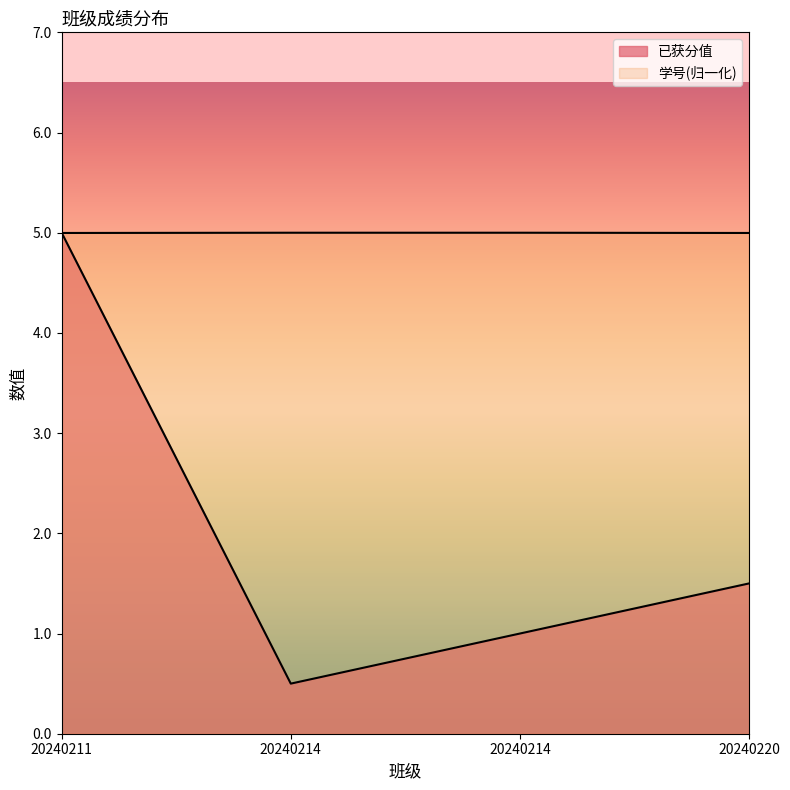

What are all the series names shown in the legend?

已获分值, 学号